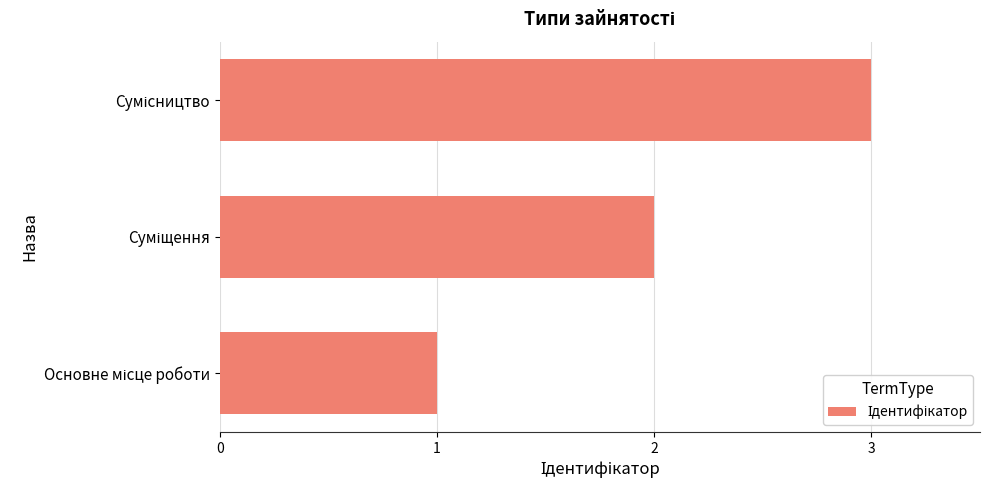

What is the sum of all values?

6